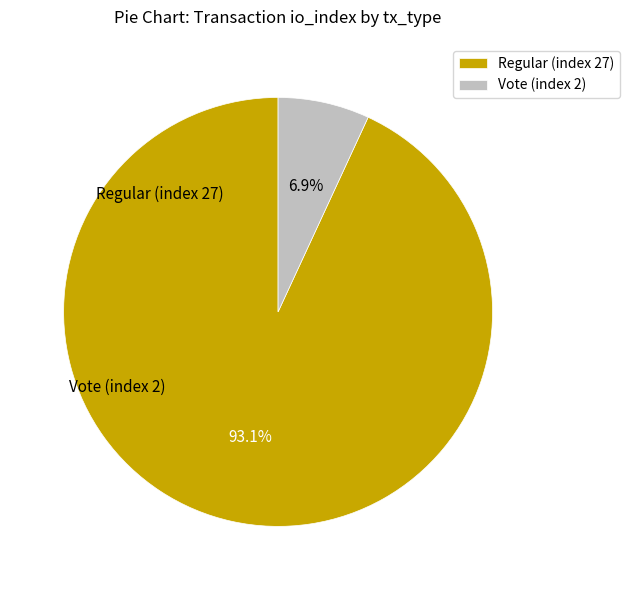

What portion of the pie excludes Vote (index 2)?

93.1%